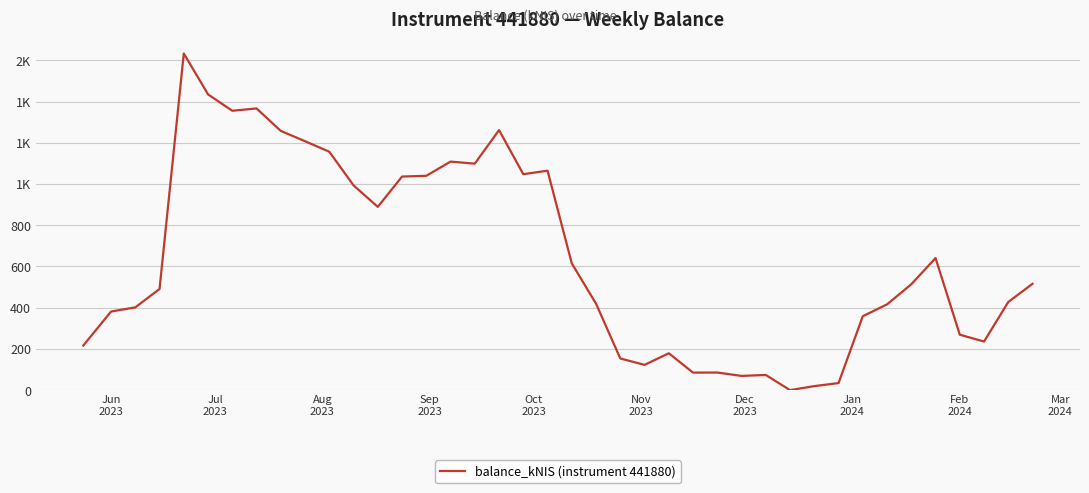

Does the chart have visible grid lines?

Yes